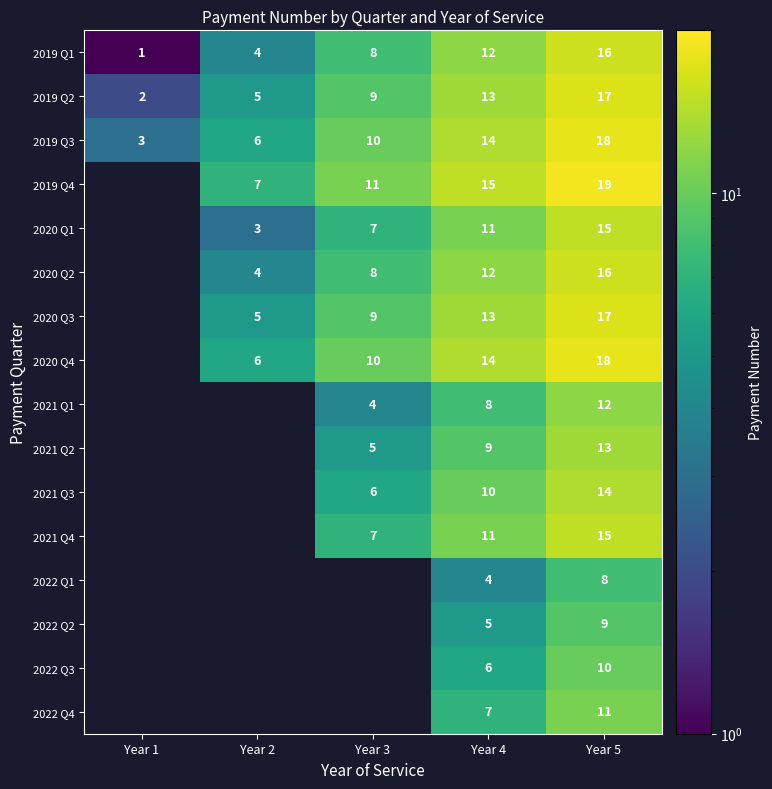

What is the difference between the 2019 Q1 values at Year 5 and Year 3?

8